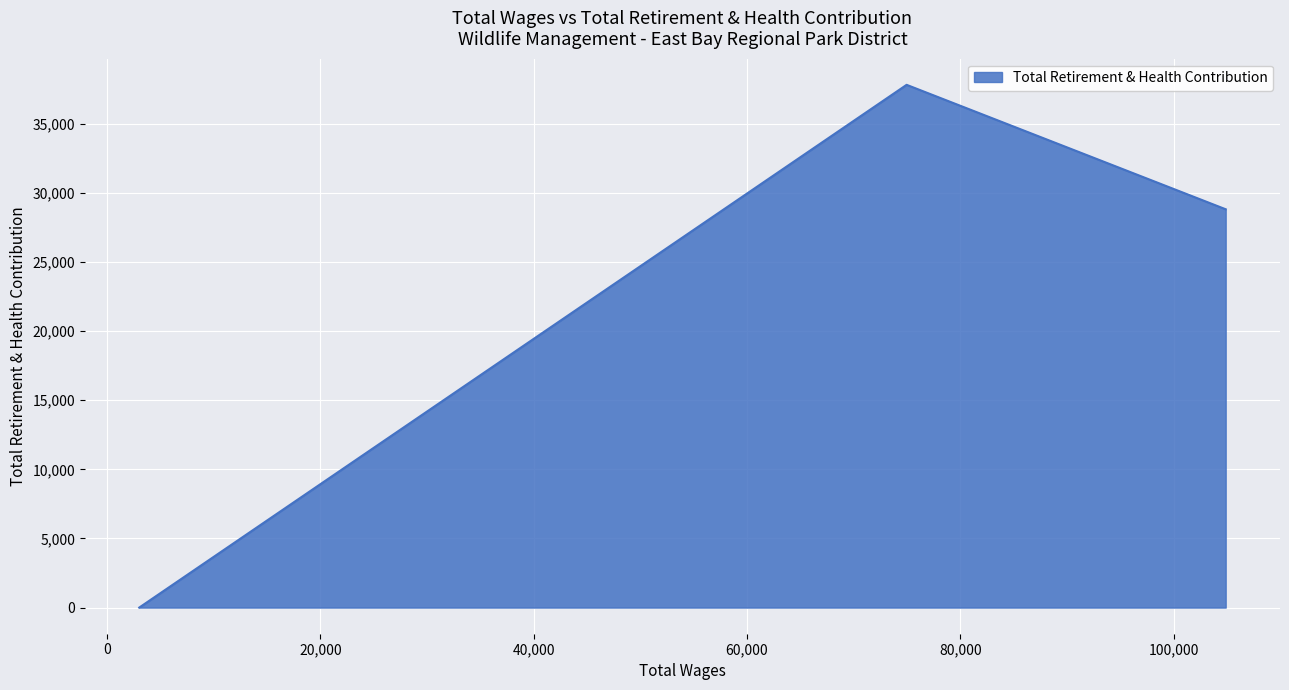

What is the sum of all values?

66622